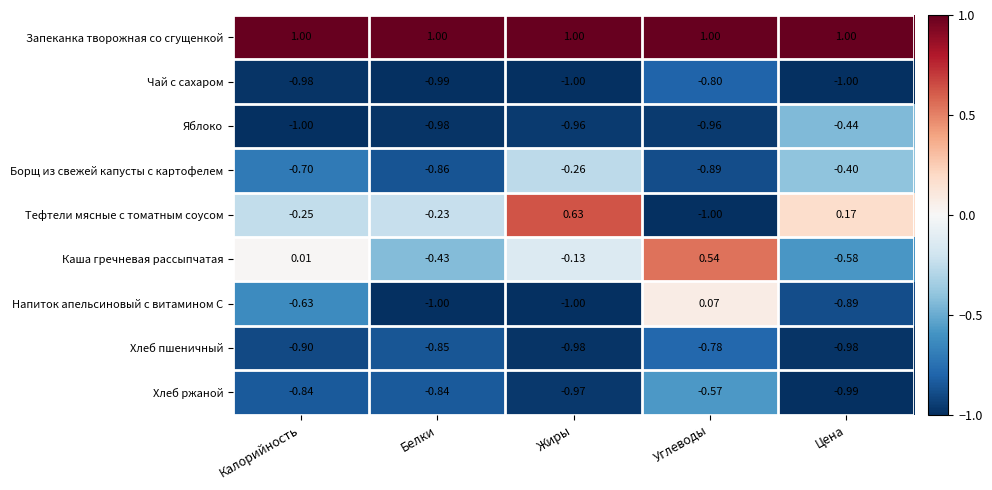

At which label does Яблоко reach its peak?

Цена